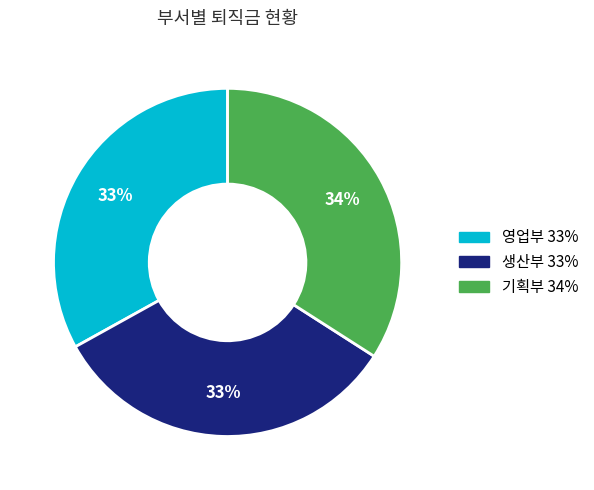

To the nearest percent, what is the average slice percentage?

33%